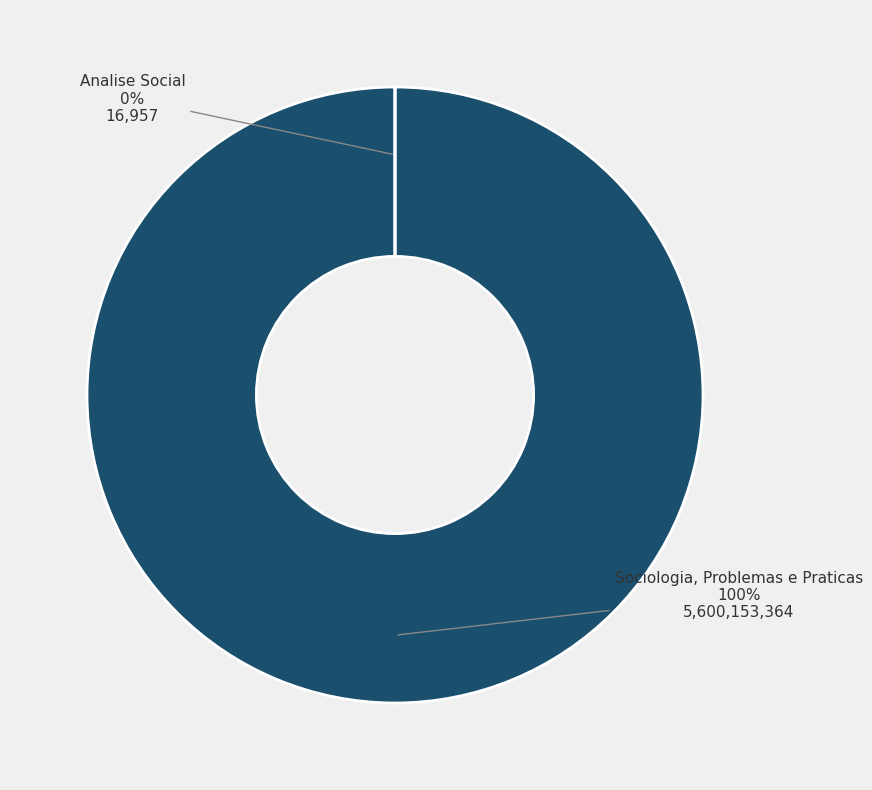

Which category has the biggest portion of the pie?

Sociologia, Problemas e Praticas